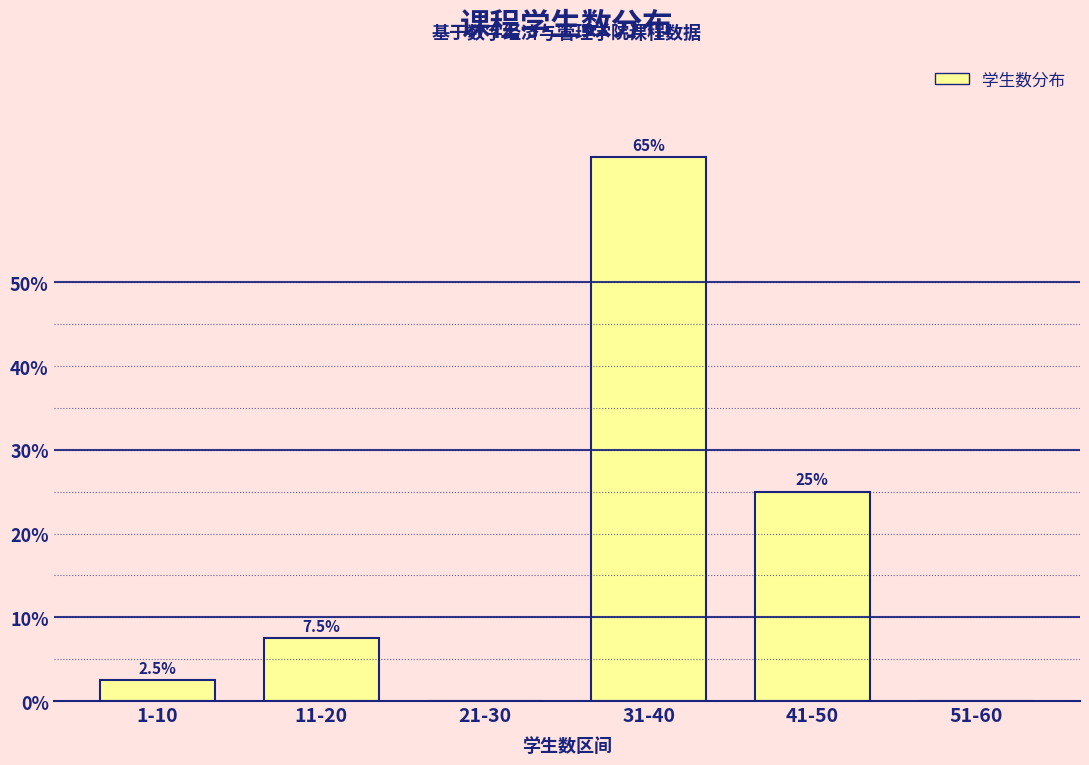

Reading right to left, transcribe all the data shown in this chart.

51-60=0.0	41-50=25.0	31-40=65.0	21-30=0.0	11-20=7.5	1-10=2.5